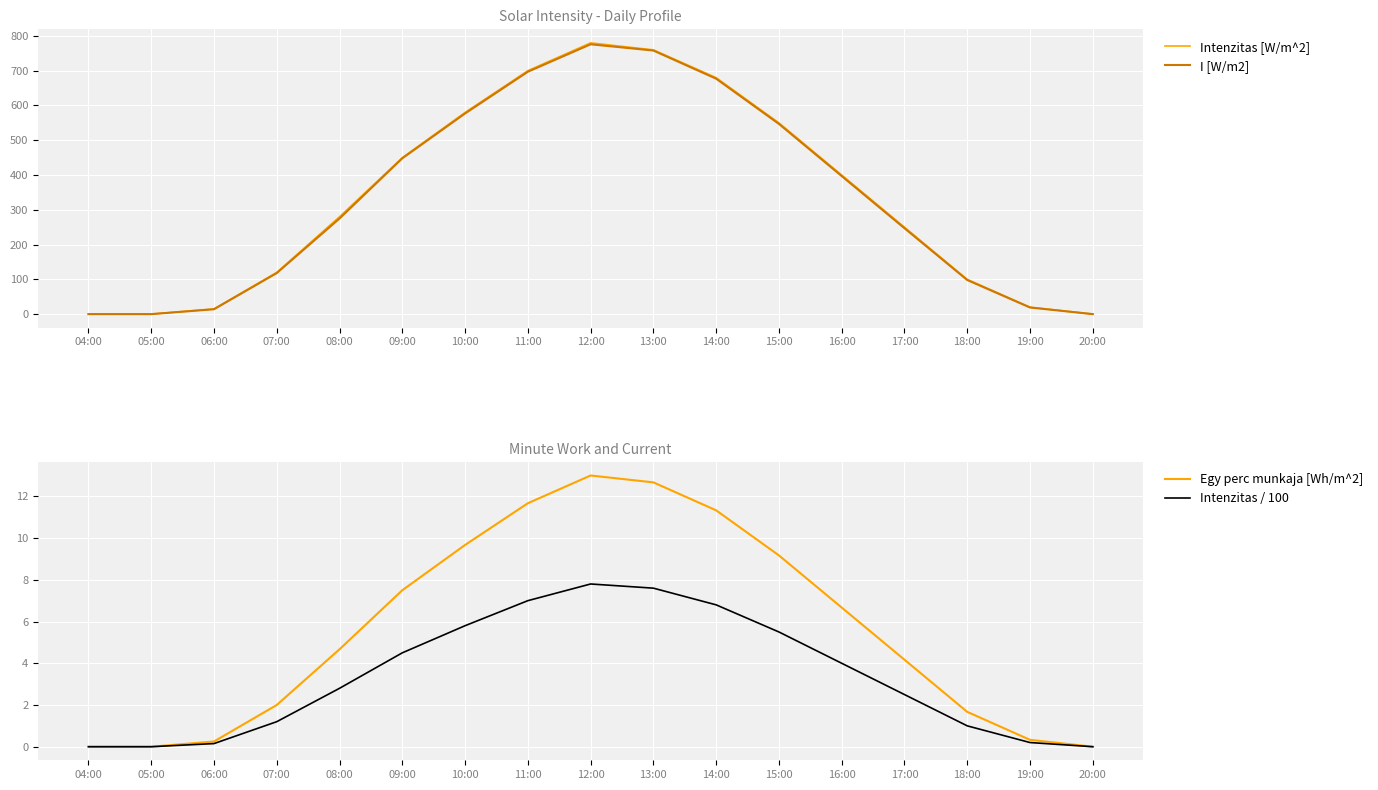

What is the maximum value shown in the chart?

780.0